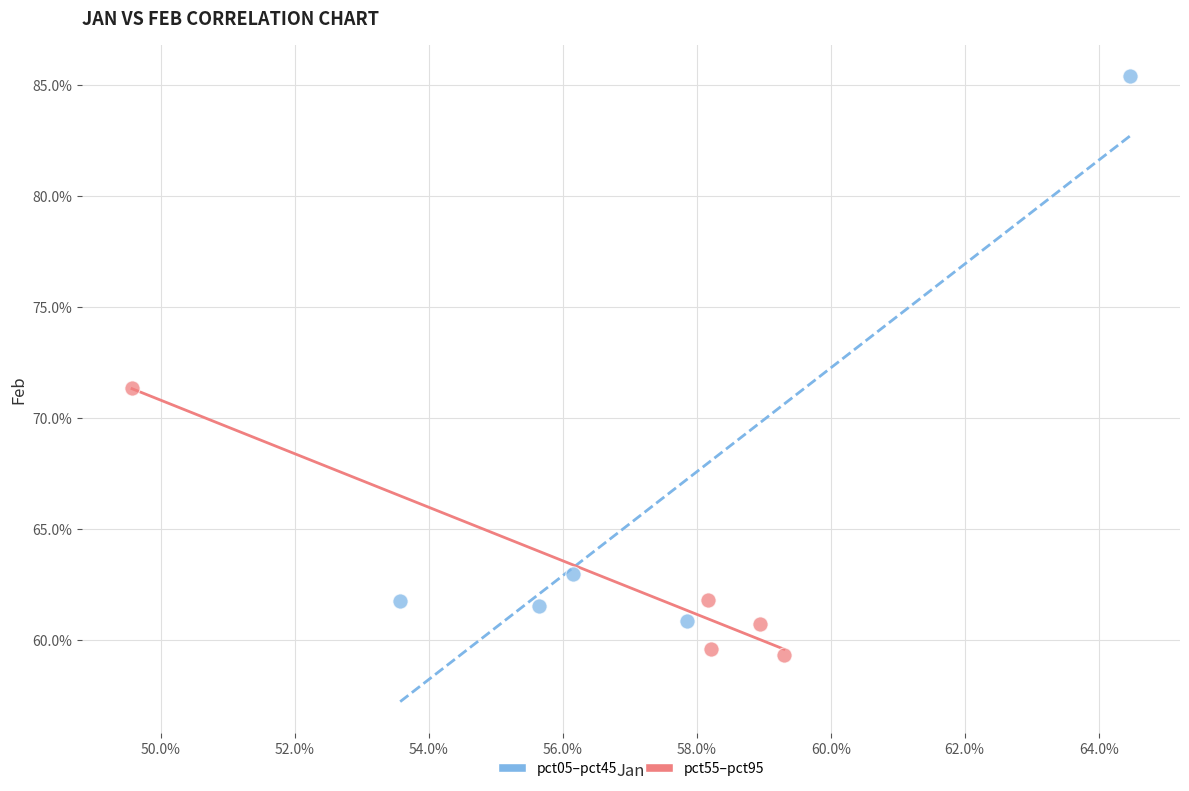

Which series reaches the minimum Y coordinate?

pct55–pct95